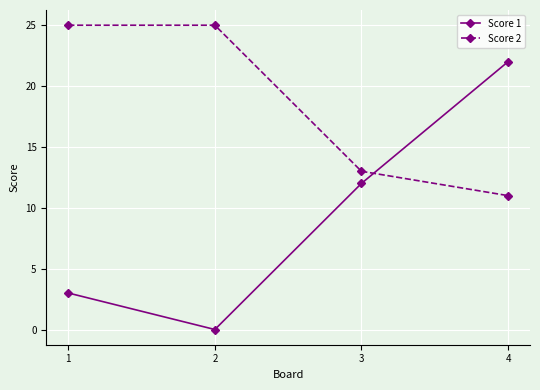

The value of Score 1 at 4 is 6. True or false?

False